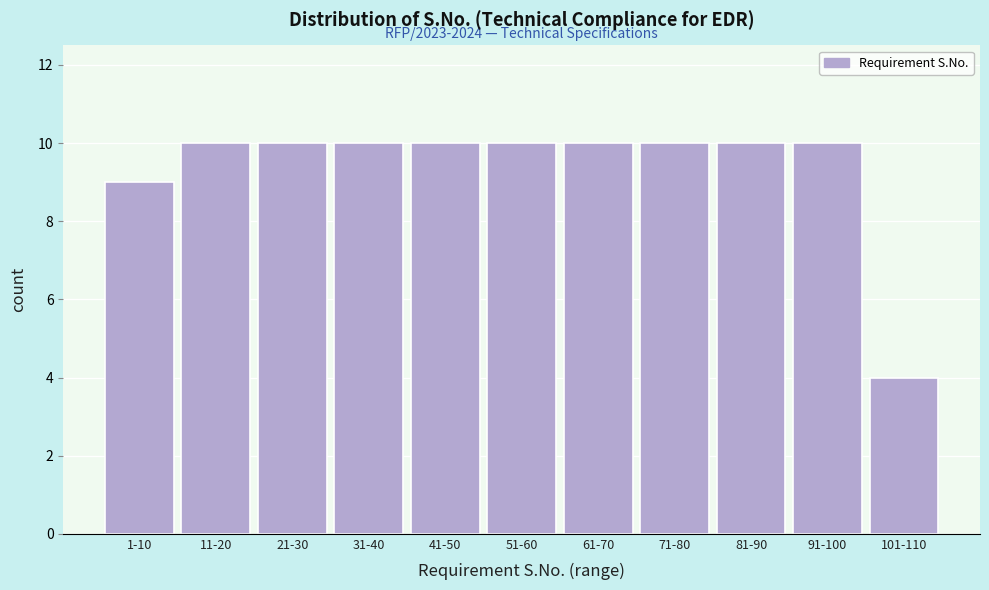

Reading left to right, transcribe all the data shown in this chart.

9	10	10	10	10	10	10	10	10	10	4